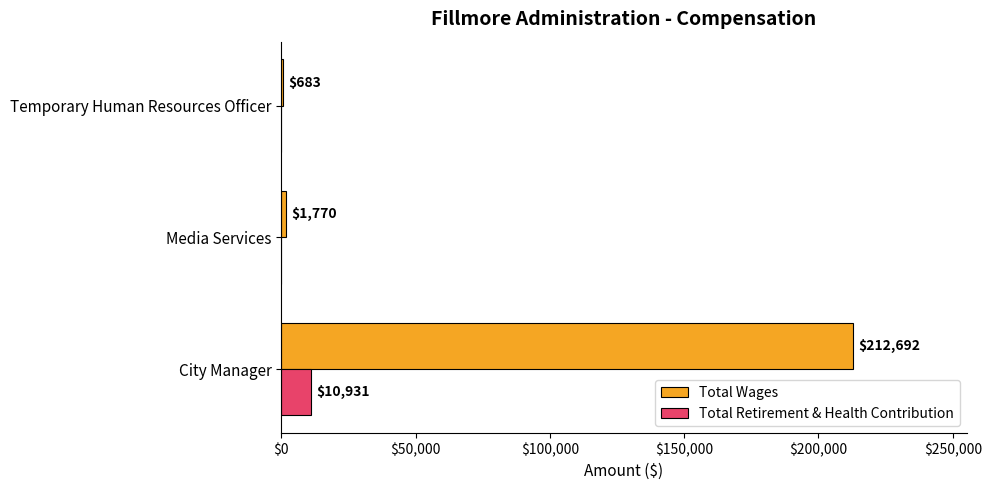

What is the sum of all Total Wages values?

215145